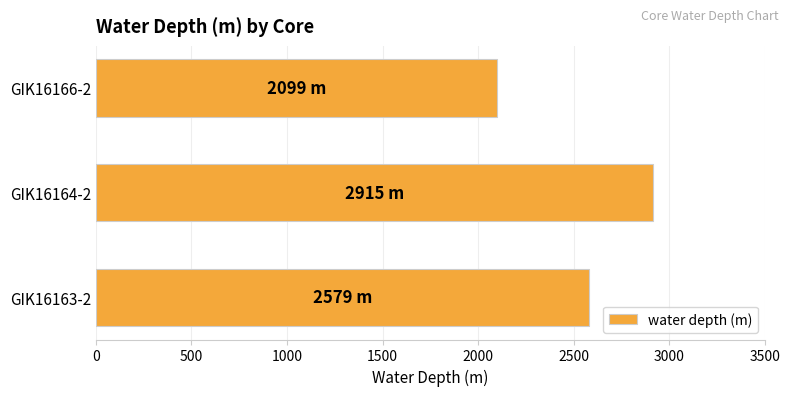

The value at GIK16166-2 is 2099. True or false?

True